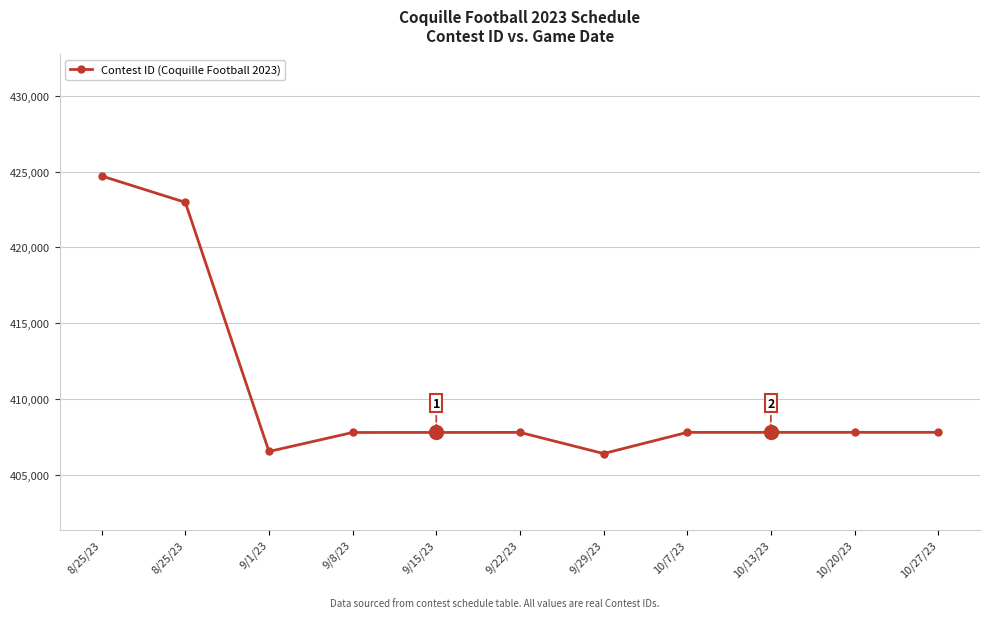

How many lines are shown in the chart?

1